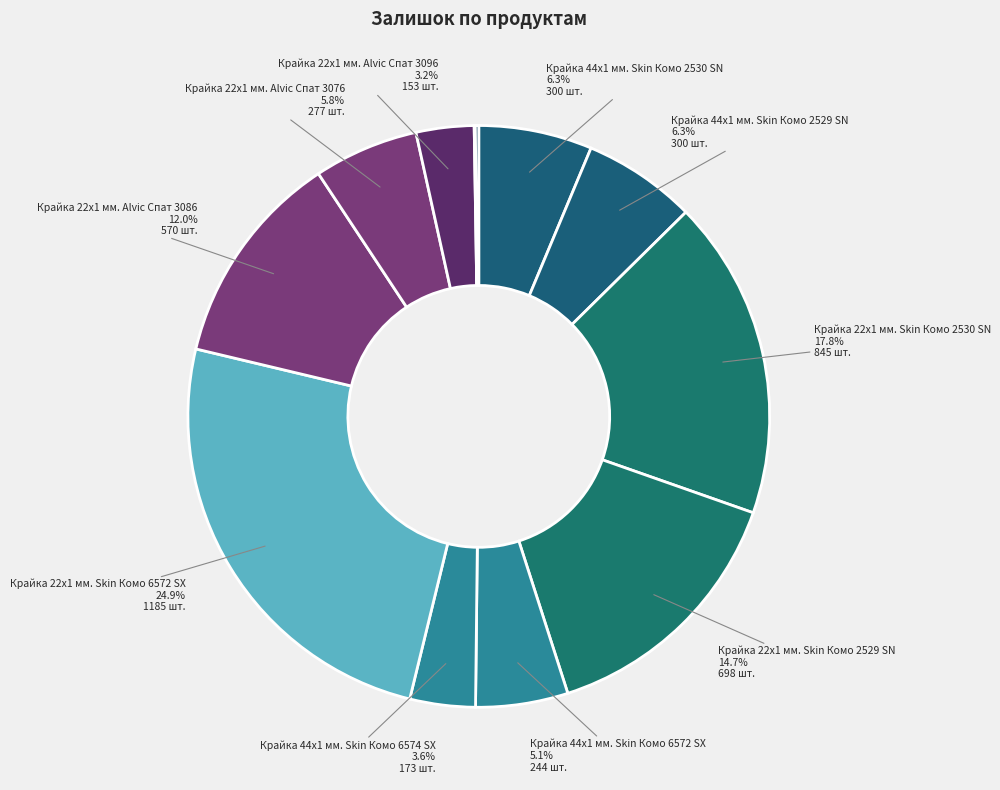

Which category has the biggest portion of the pie?

Крайка 22x1 мм. Skin Комо 6572 SX